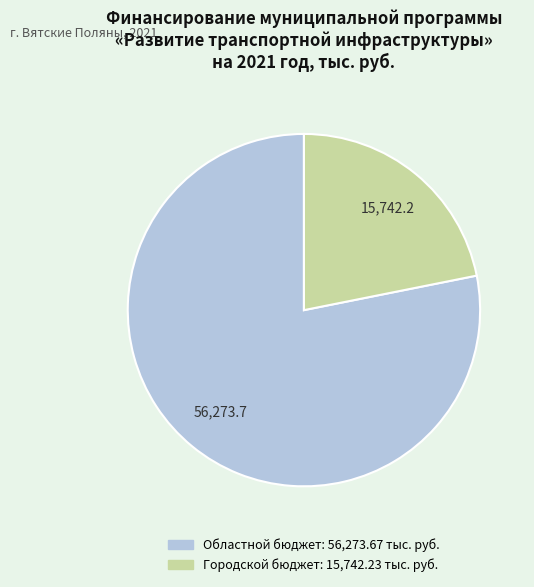

How many segments does this pie chart have?

2